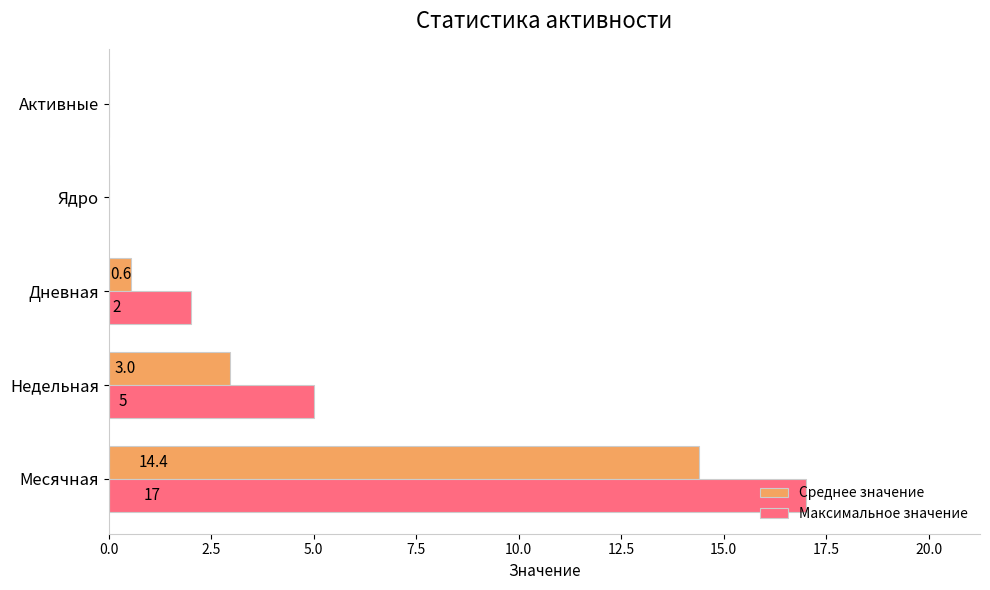

How many values in Среднее значение are above zero?

3